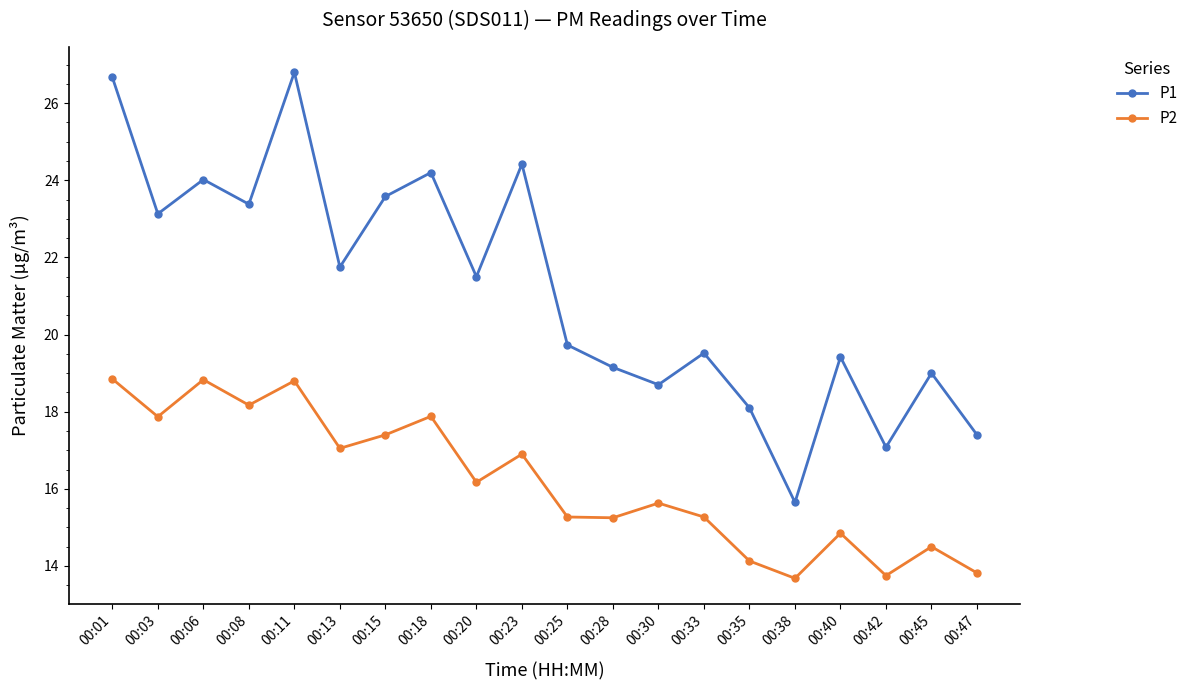

True or false: P1 and P2 cross at least once.

False